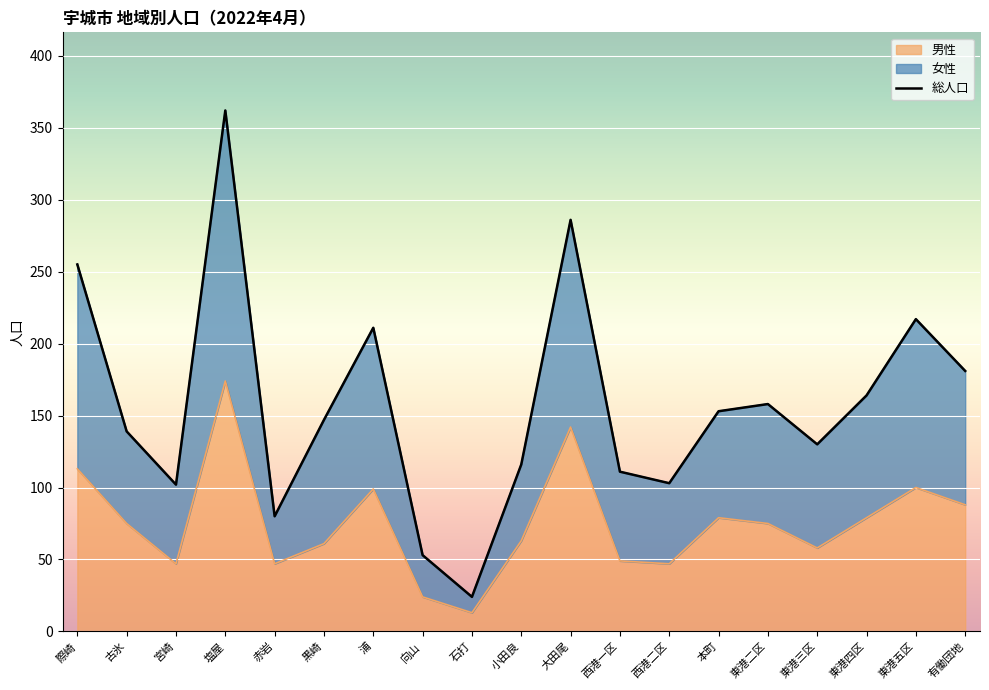

At which category is the sum across all series the highest?

塩屋